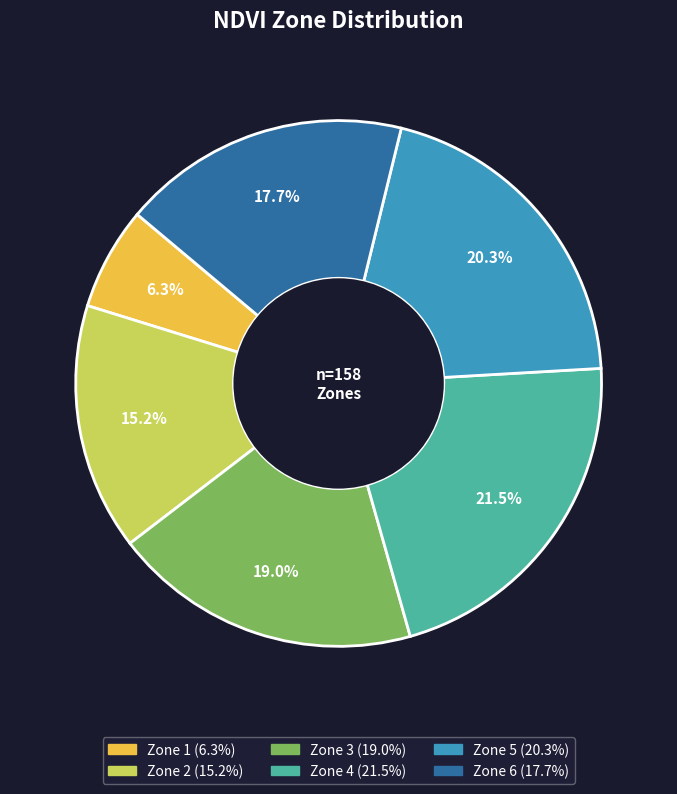

What is the ratio of the value at Zone 3 to the value at Zone 1?

3.0